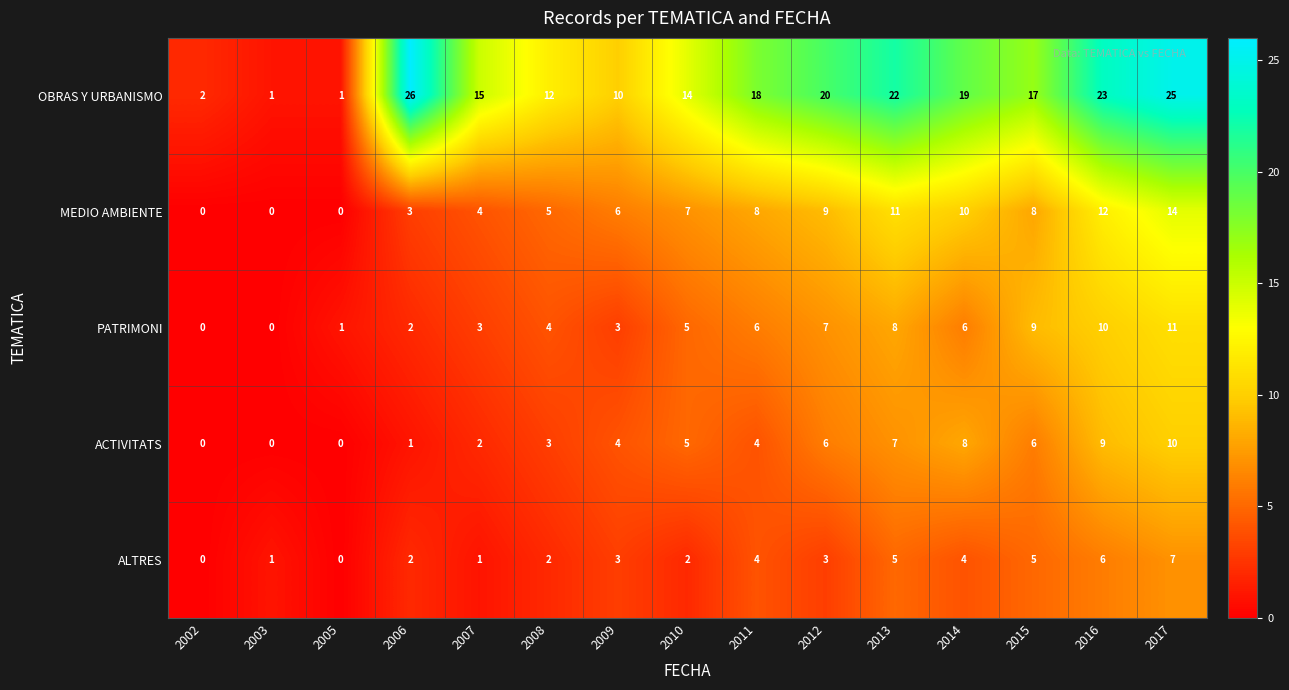

Which series has the widest spread of values?

OBRAS Y URBANISMO